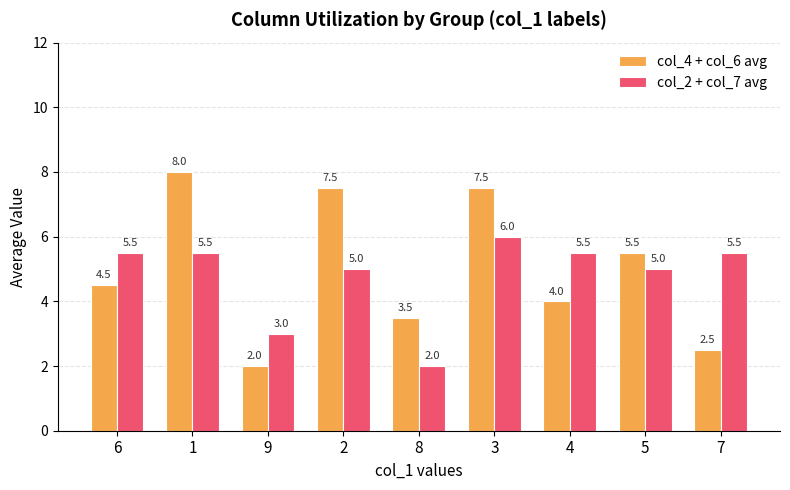

At how many categories does at least one series exceed 2?

9